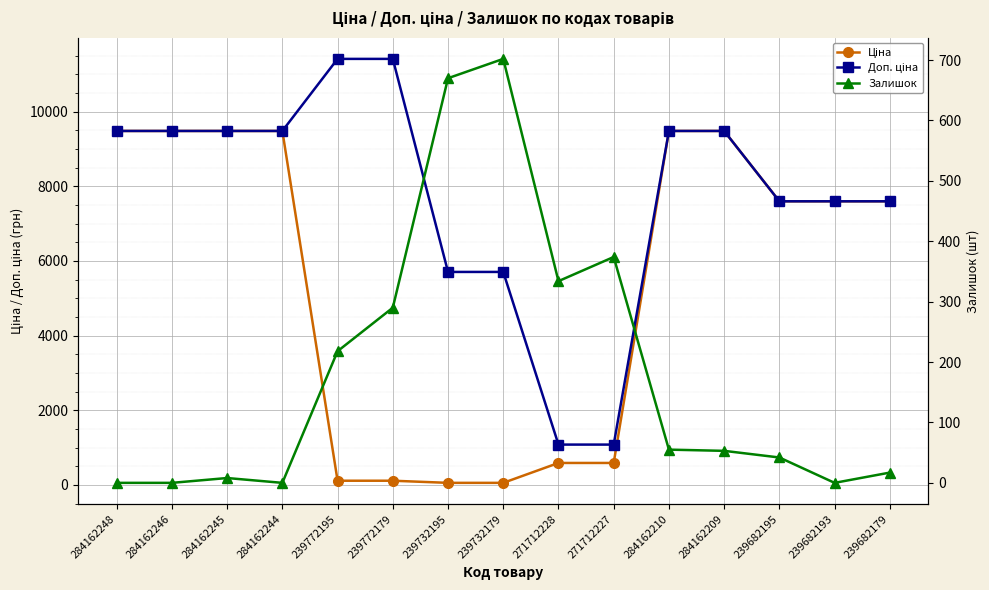

What is the label of the 4th point from the right?

284162209